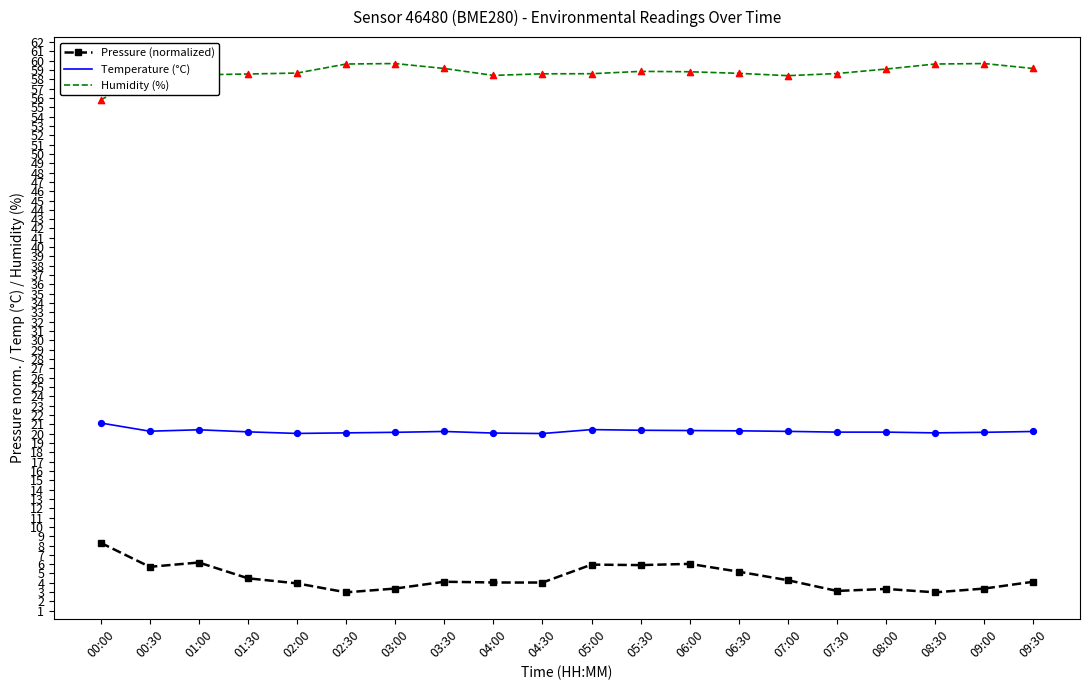

Is the value of Pressure (normalized) at 01:00 greater than the value of Temperature (°C) at 02:30?

No